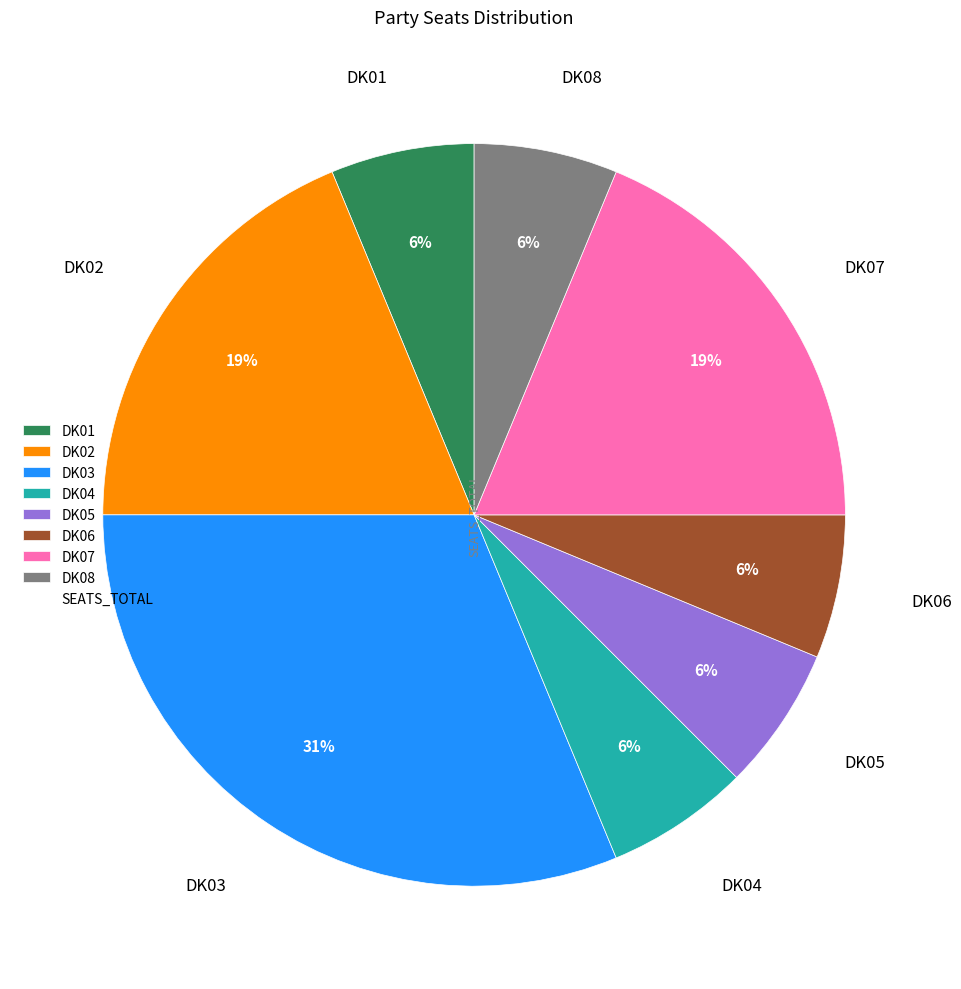

To the nearest percent, what is the difference between the largest and smallest slice percentages?

25%